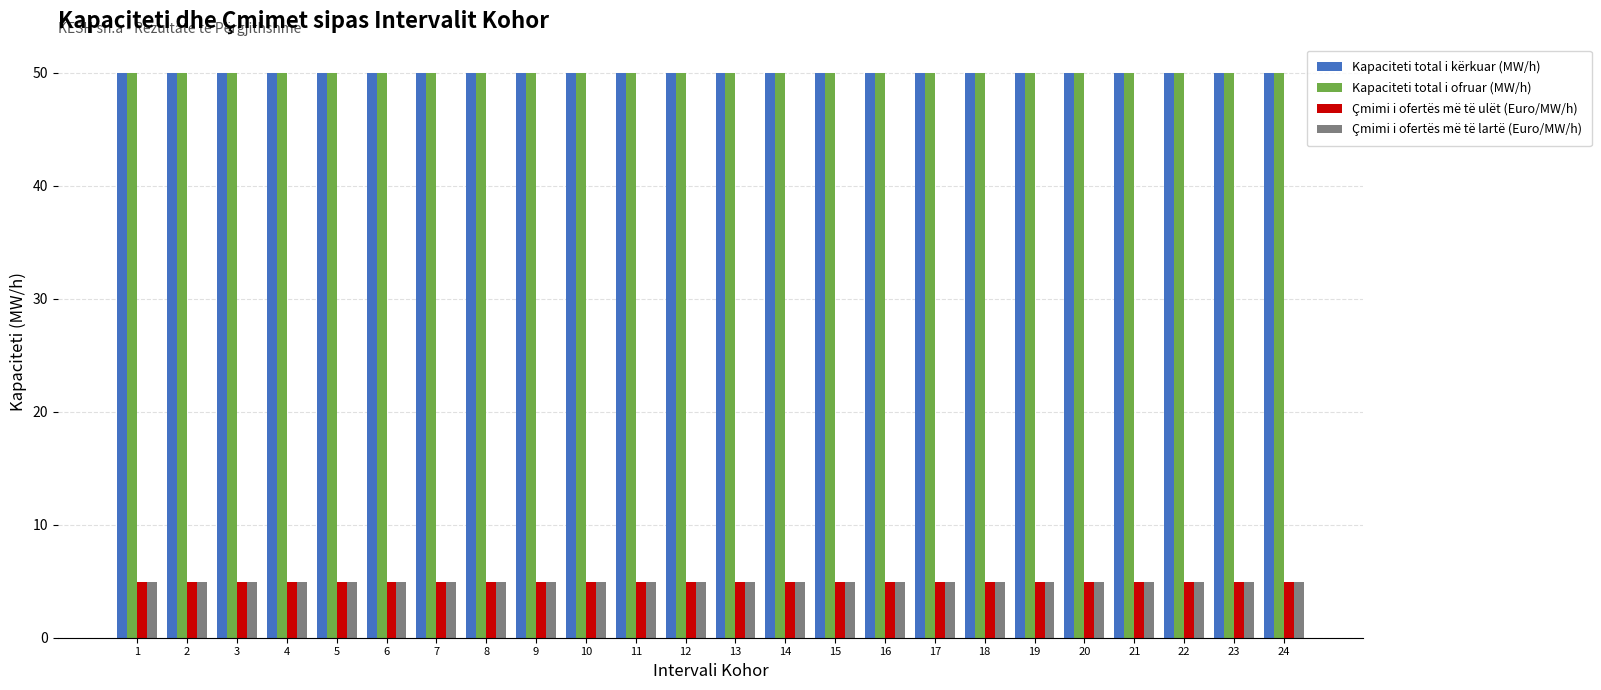

How many bars are there in total?

96